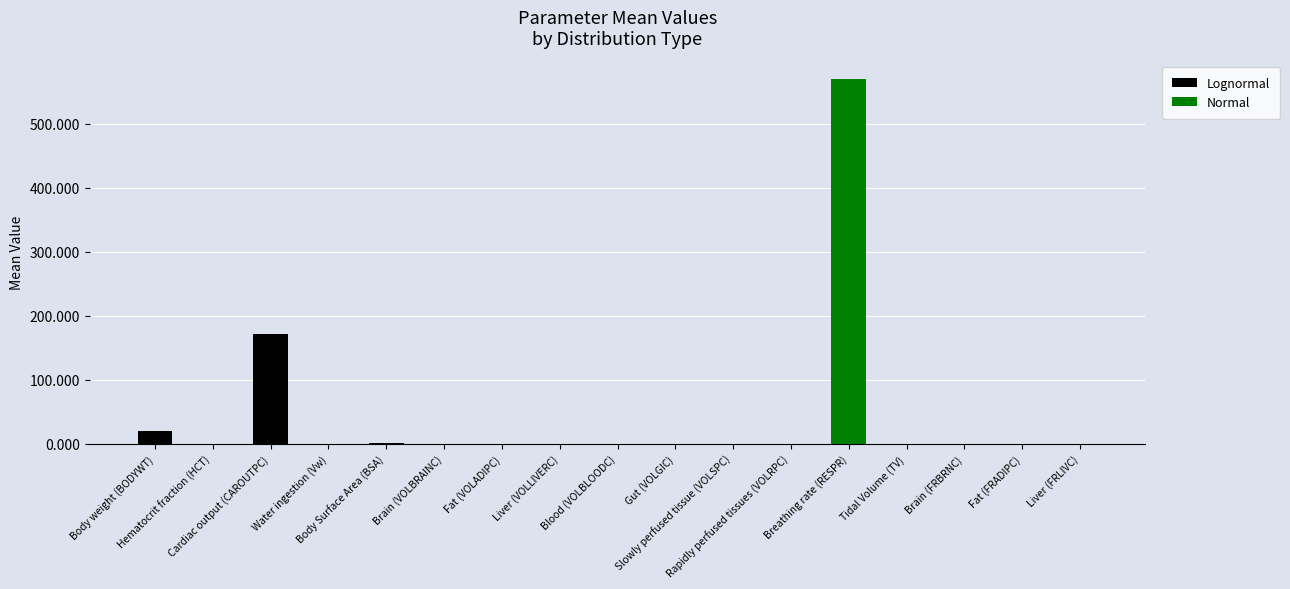

What is the sum of all Lognormal values?

193.7